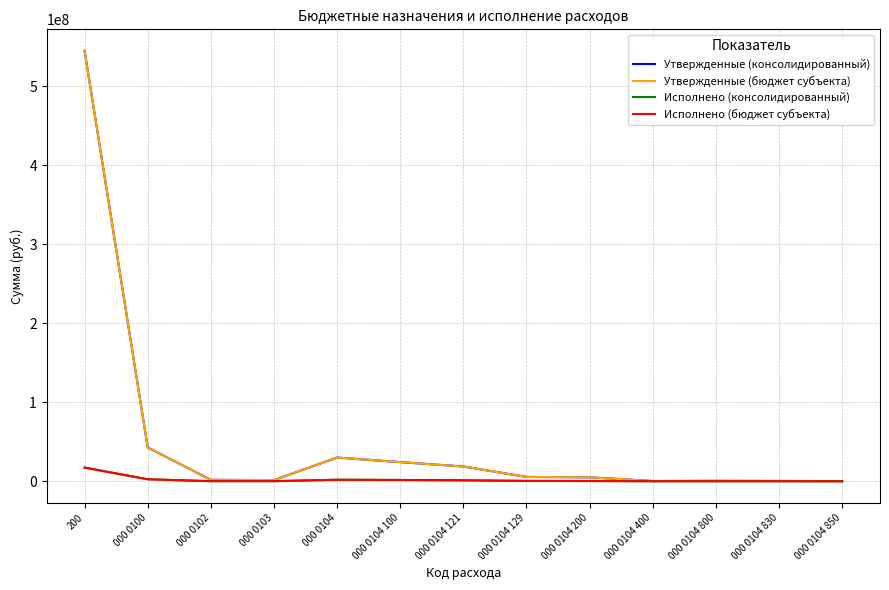

Does the chart have visible grid lines?

Yes